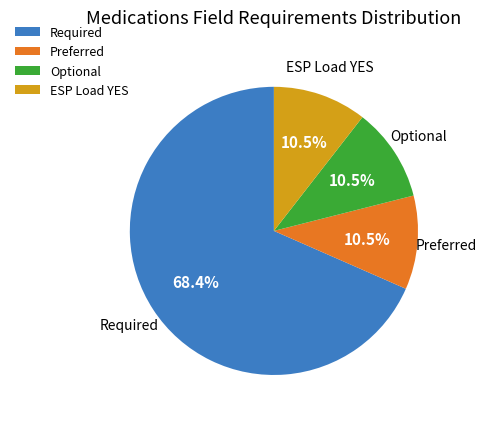

Does Required represent more than half of the total?

Yes